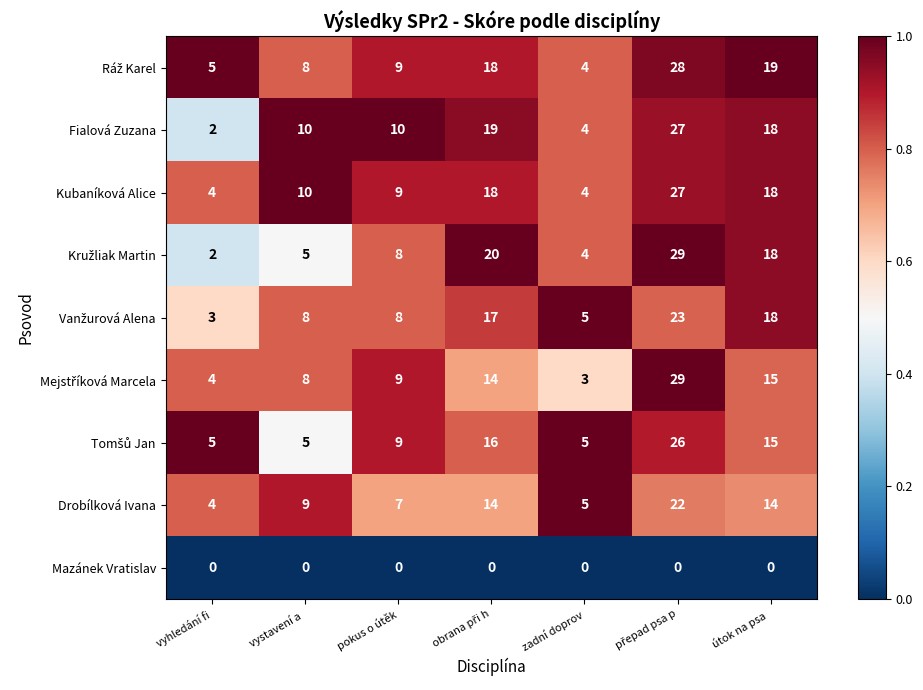

What is the spread (max minus min) of values at vystavení a ?

10